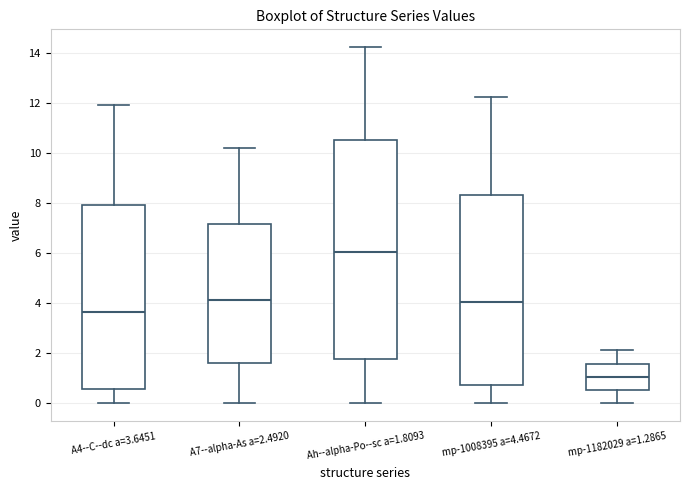

Reading left to right, transcribe this box plot: for each box, give where its median line is, the range the box spans, and where its two whiskers end, as read against the y-axis. The values are not printed on the chart, so give them approximately, as read against the axis.

A4--C--dc a=3.6451: median 3.6, box 0.6 to 8.0, whiskers 0.0 to 12.0
A7--alpha-As a=2.4920: median 4.2, box 1.6 to 7.2, whiskers 0.0 to 10.2
Ah--alpha-Po--sc a=1.8093: median 6.0, box 1.8 to 10.6, whiskers 0.0 to 14.2
mp-1008395 a=4.4672: median 4.0, box 0.8 to 8.4, whiskers 0.0 to 12.2
mp-1182029 a=1.2865: median 1.0, box 0.6 to 1.6, whiskers 0.0 to 2.2